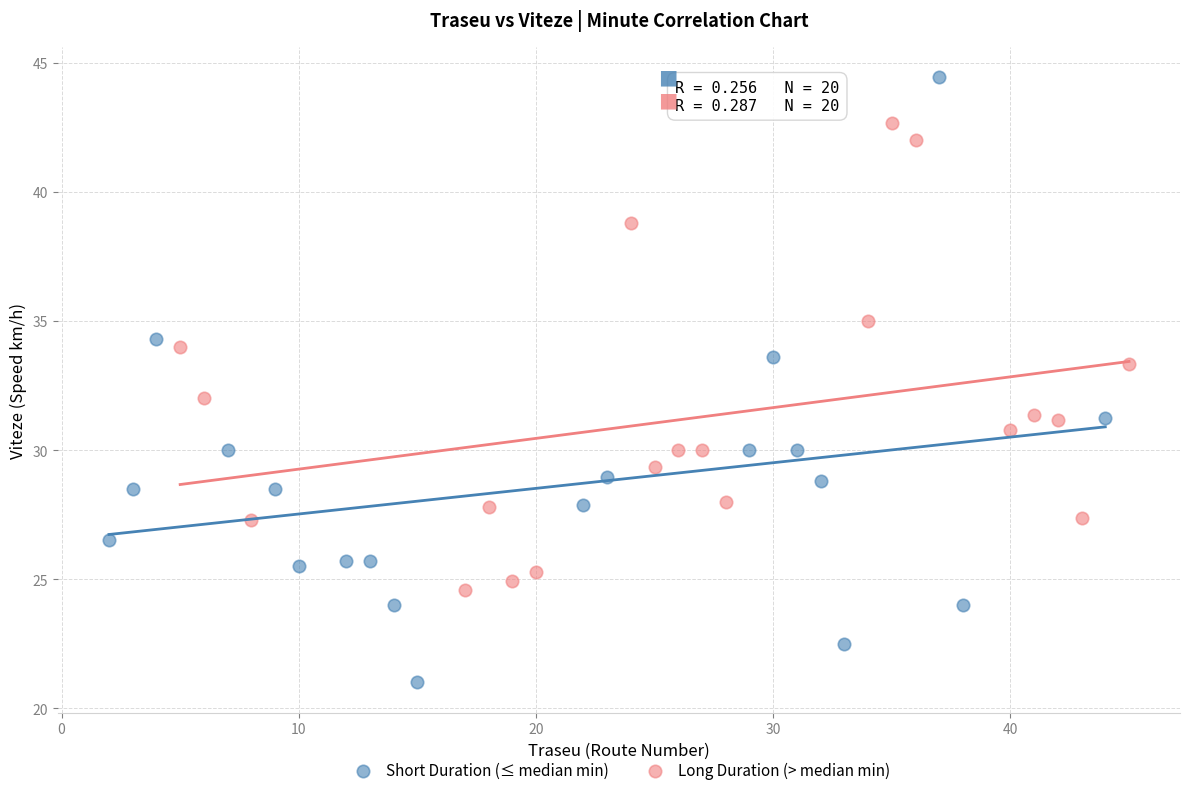

Which series has the largest Y range (max minus min)?

Short Duration (≤ median min)